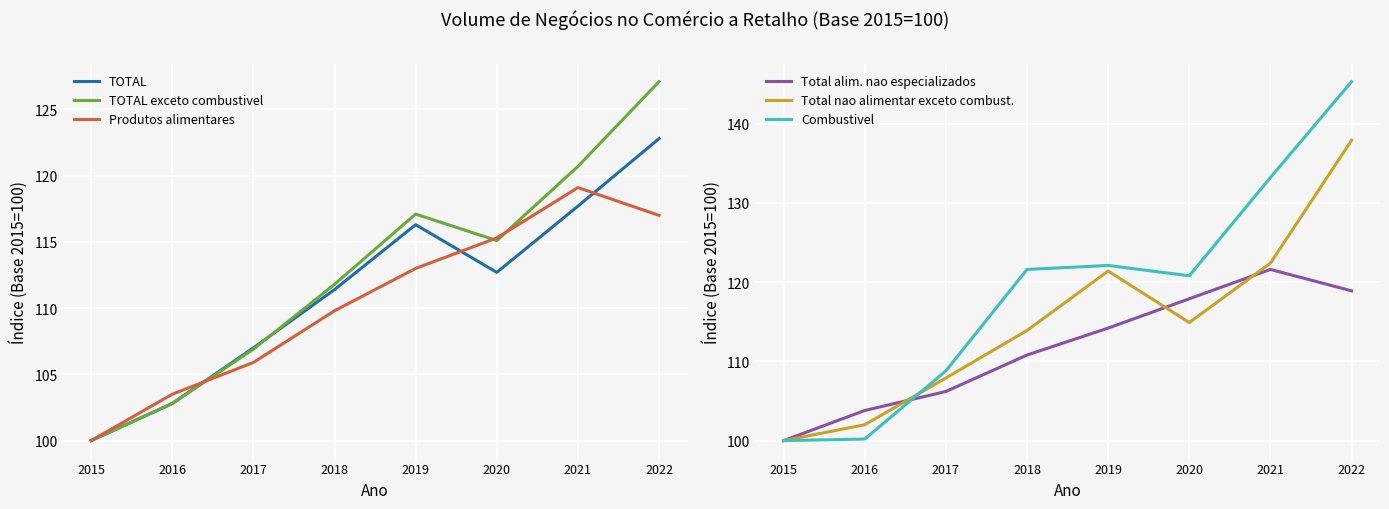

At which category is the sum across all series the highest?

2022